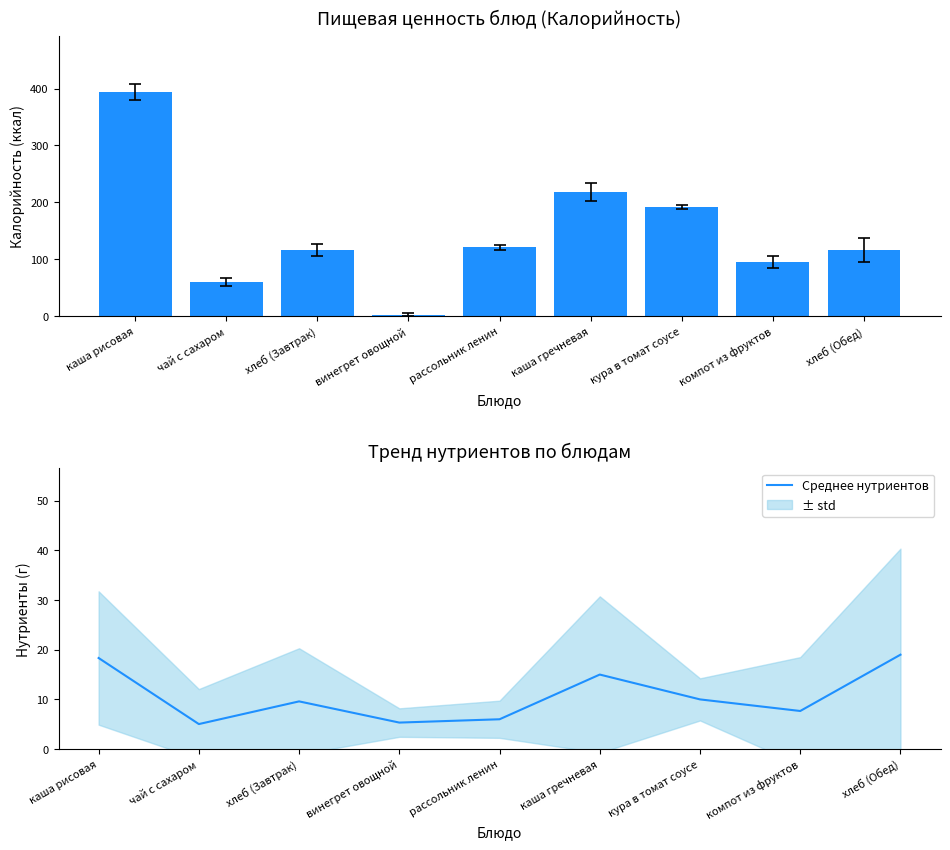

What is the average value of the Среднее нутриентов series?

10.7